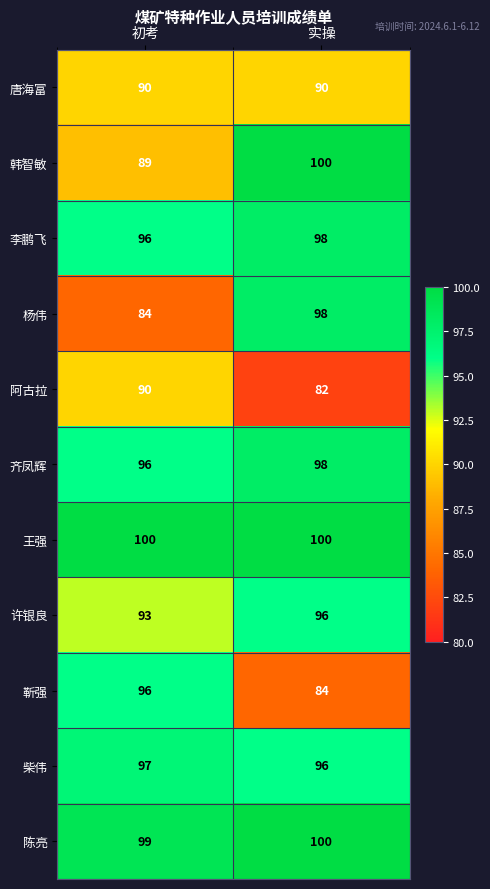

Which series has the largest range (max minus min)?

杨伟